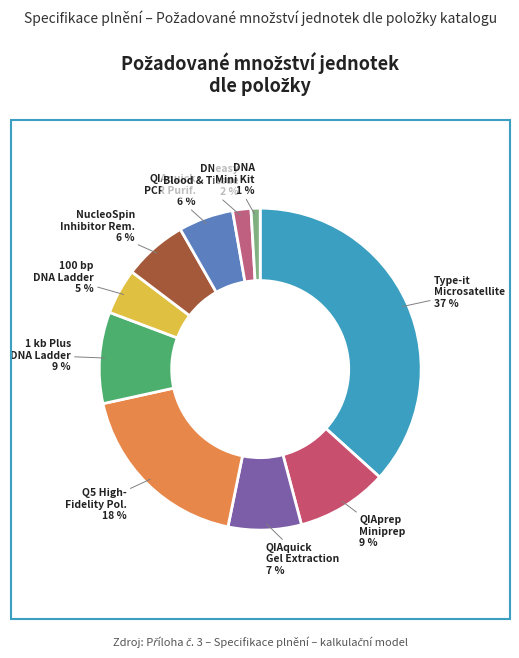

How many segments does this pie chart have?

10